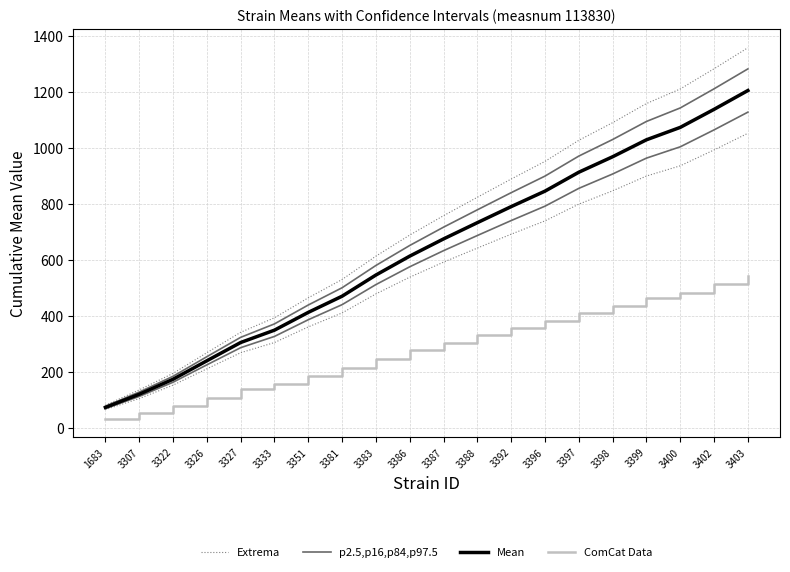

Which has a higher value, 3326 or 3307?

3326